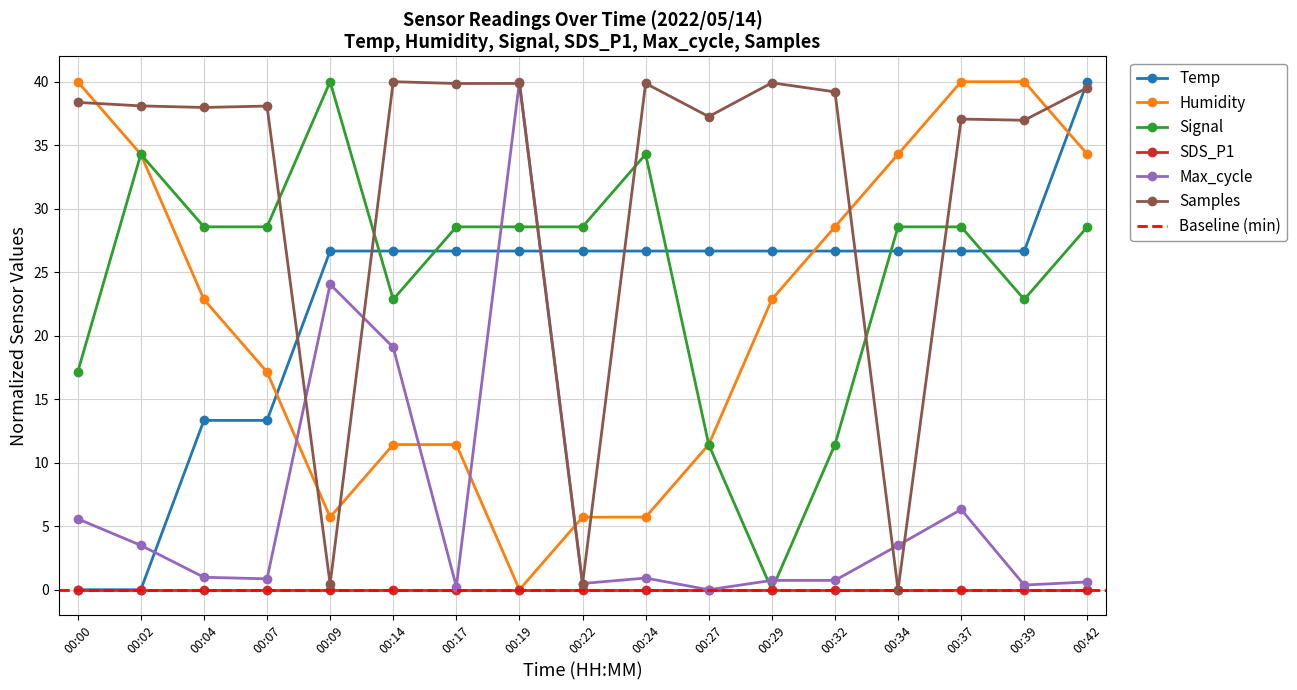

At which label does Signal first exceed 28?

00:02